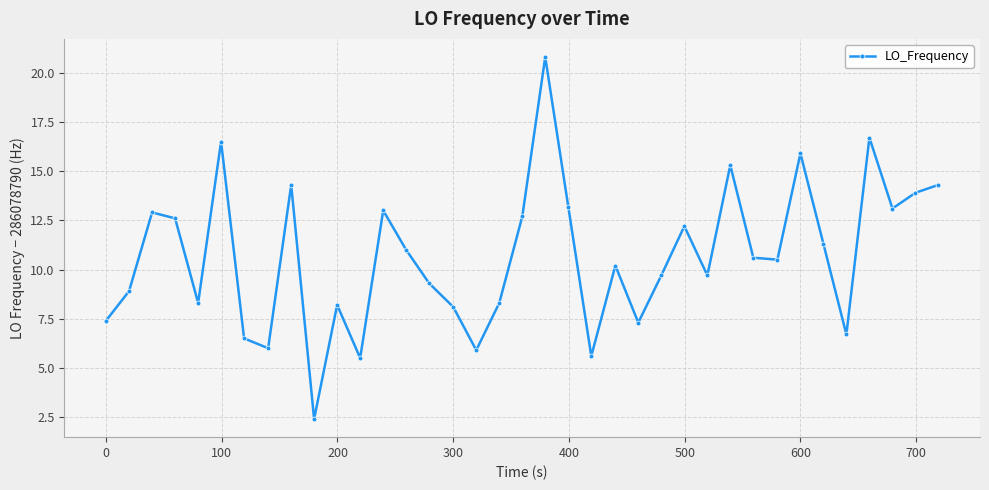

What is the smallest value displayed?

2.4